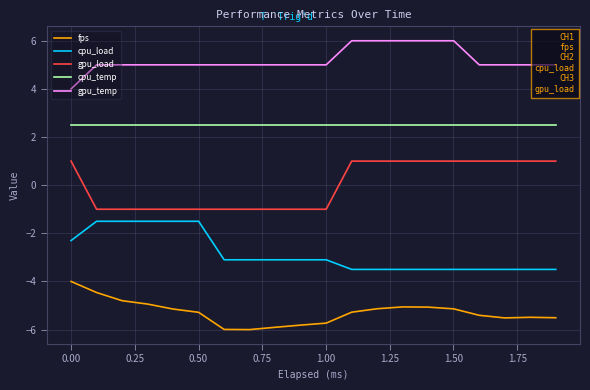

True or false: gpu_load and fps cross at least once.

False